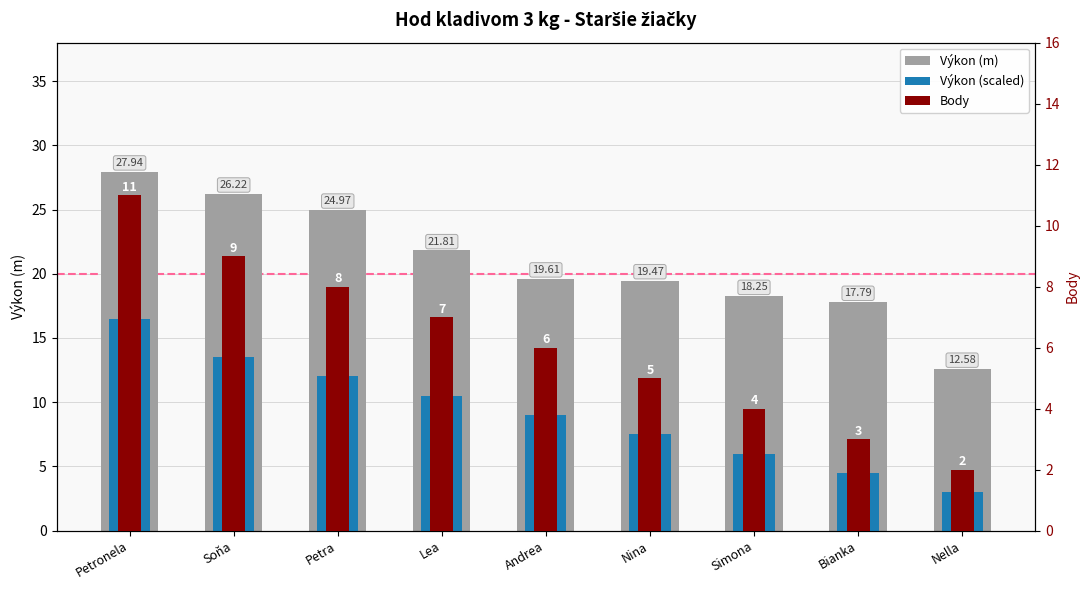

True or false: Výkon (scaled) has a value of 3.0 at Nella.

True